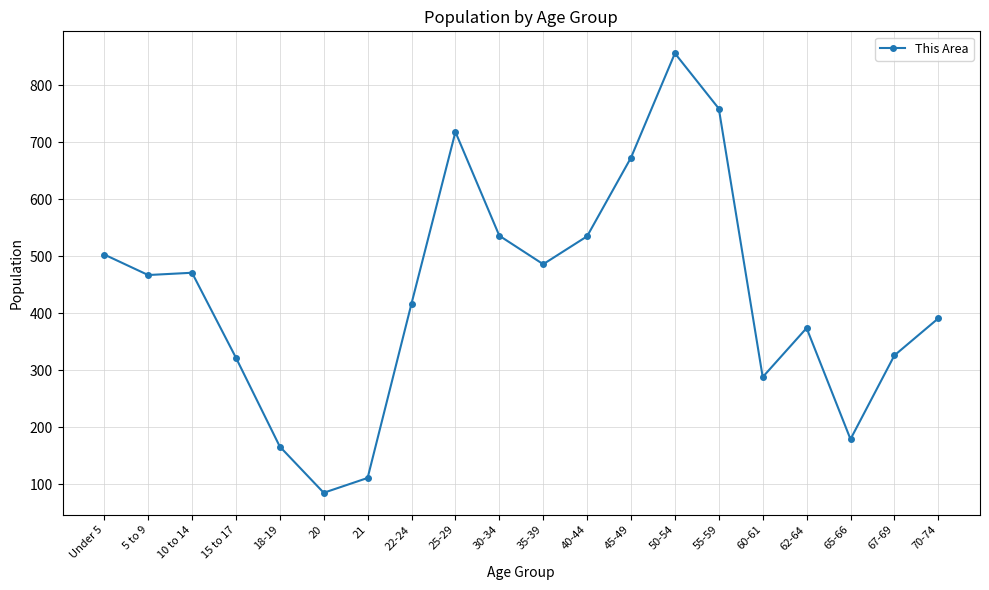

Read the value at 40-44.

535